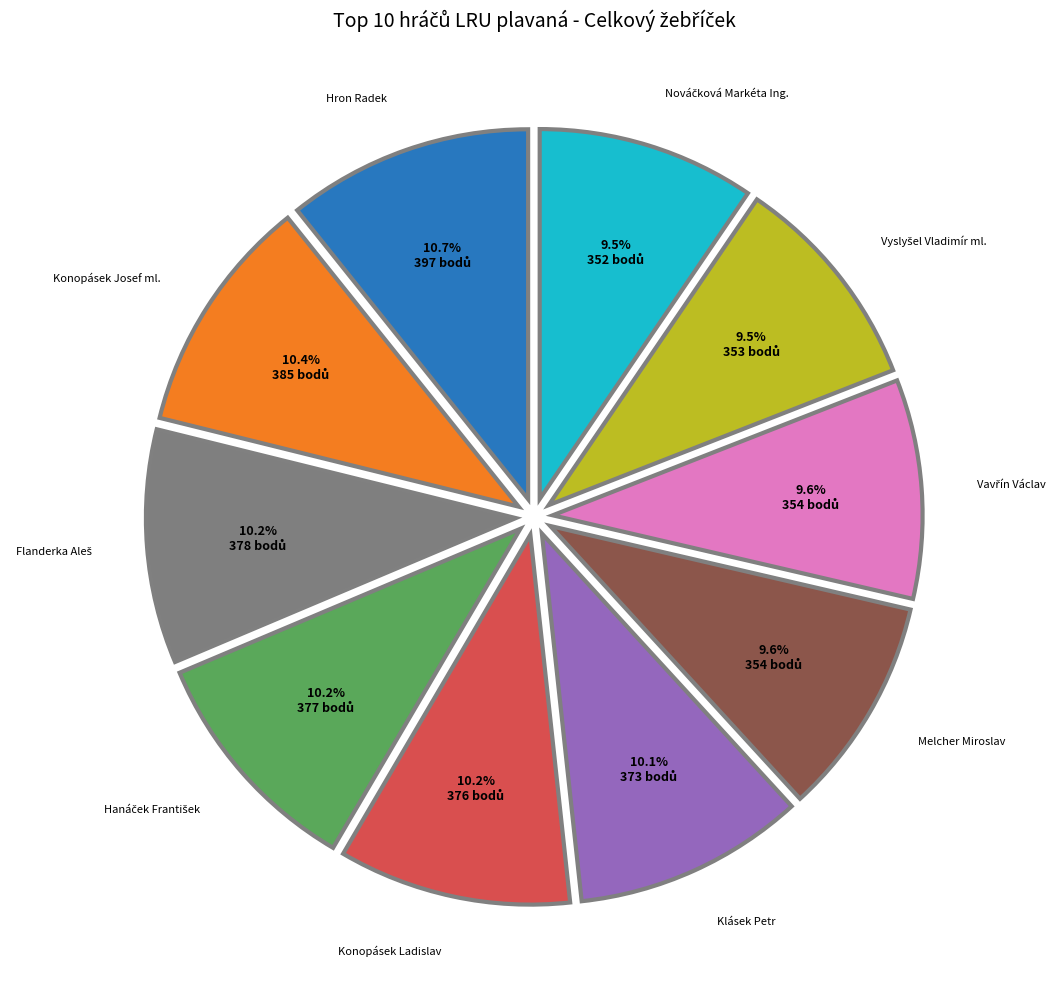

Does any single category account for the majority?

No